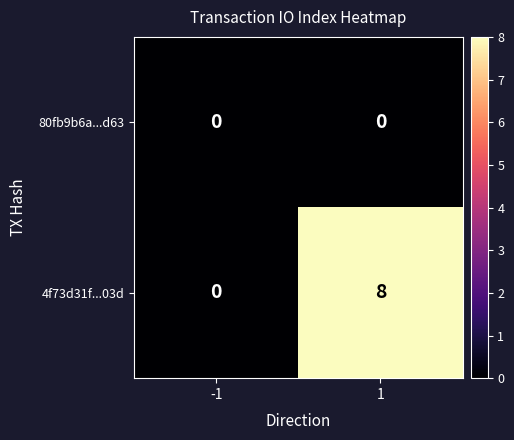

How many data points does each series have?

2